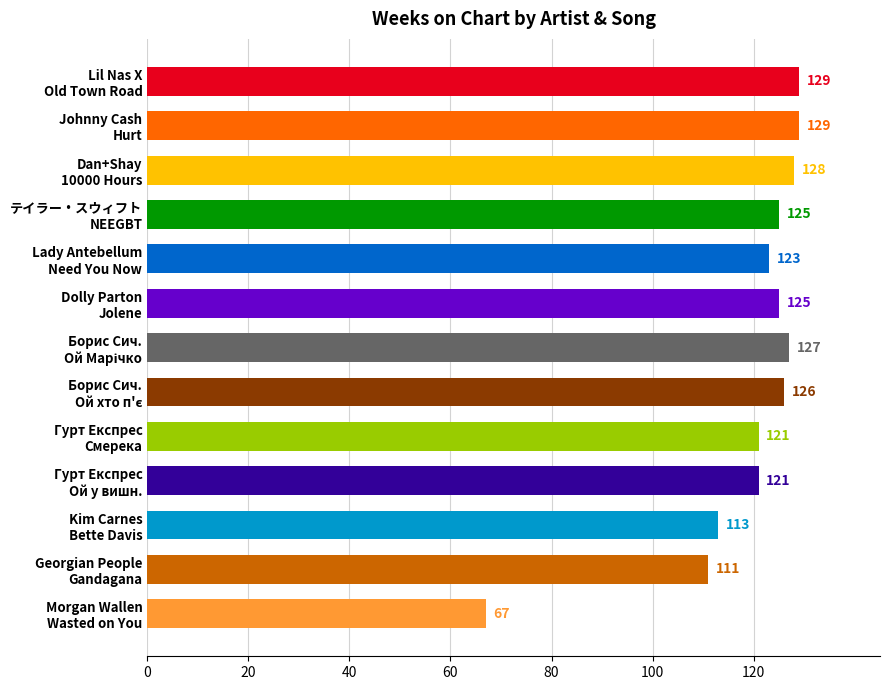

Count the number of data series in this chart.

1